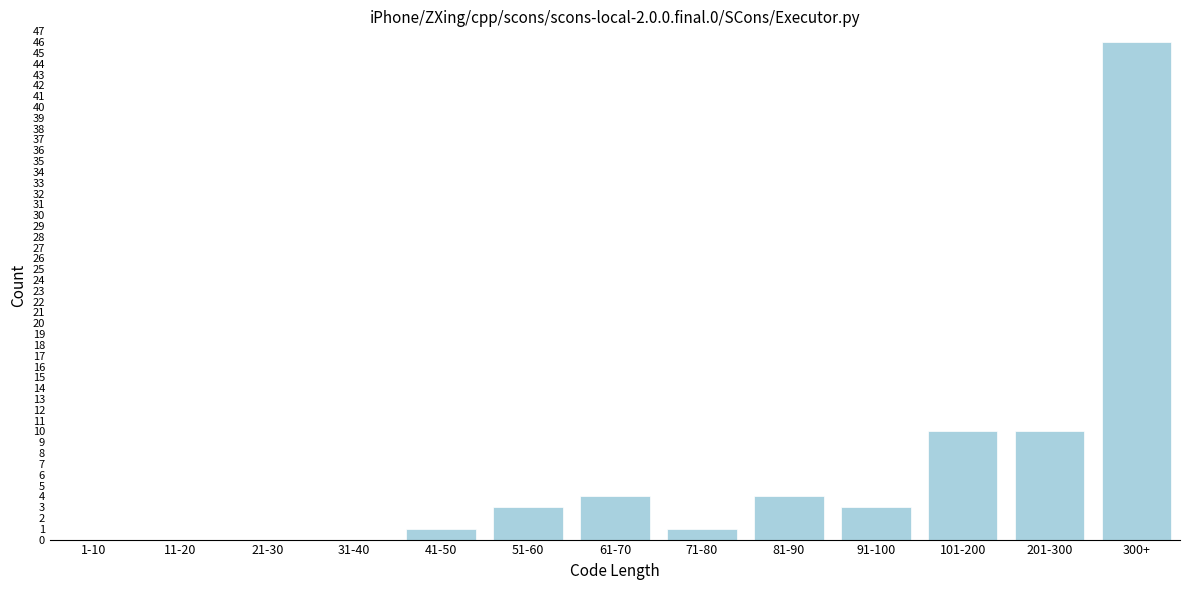

Reading right to left, what are all the values shown in this chart?

300+=46	201-300=10	101-200=10	91-100=3	81-90=4	71-80=1	61-70=4	51-60=3	41-50=1	31-40=0	21-30=0	11-20=0	1-10=0